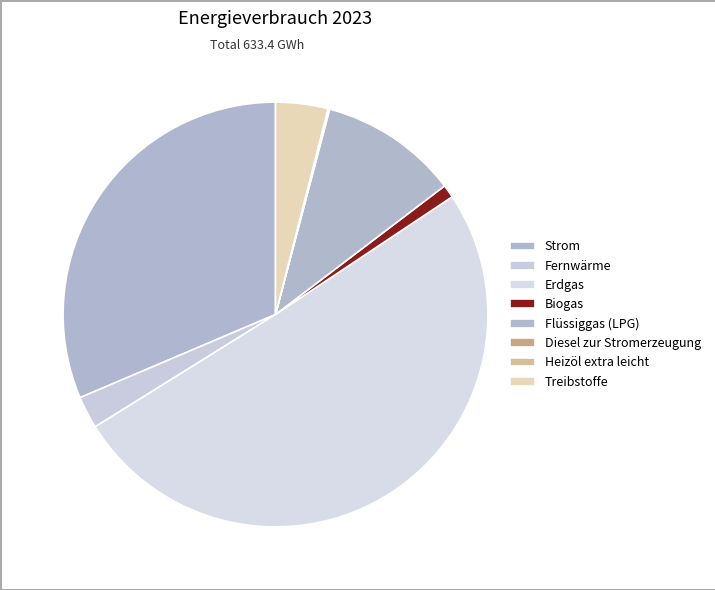

To the nearest percent, what portion does Biogas represent?

1%